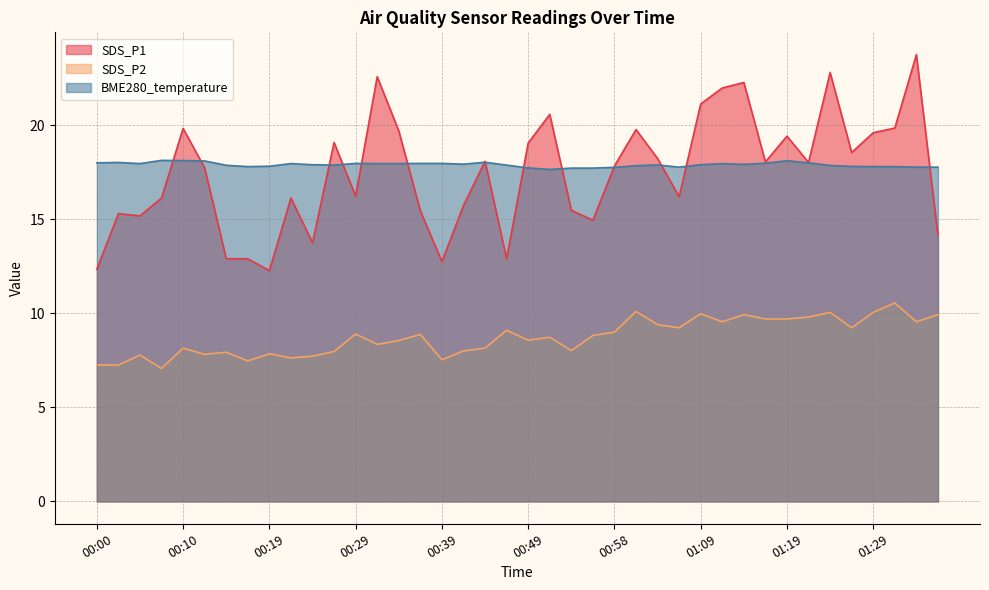

True or false: BME280_temperature and SDS_P2 cross at least once.

False